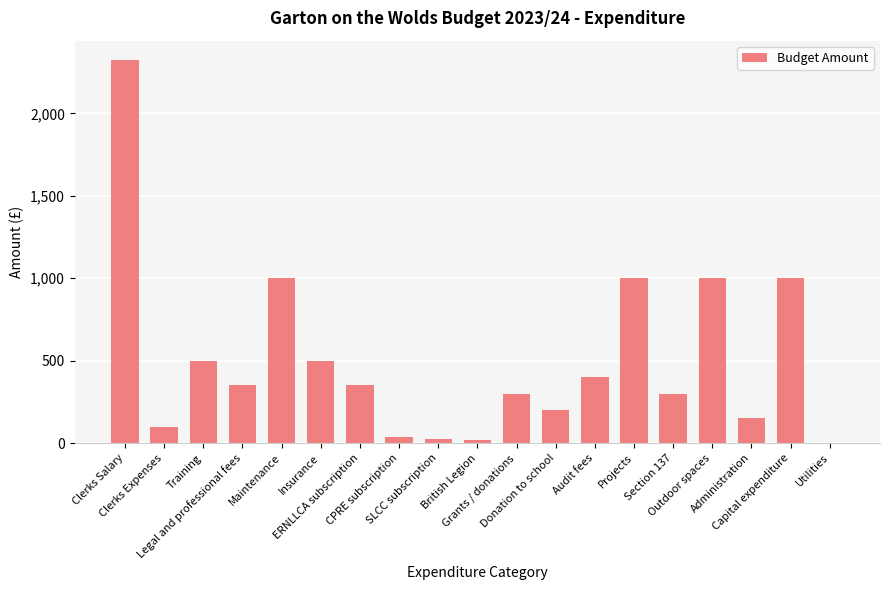

At which category does the chart reach its peak across all series?

Clerks Salary